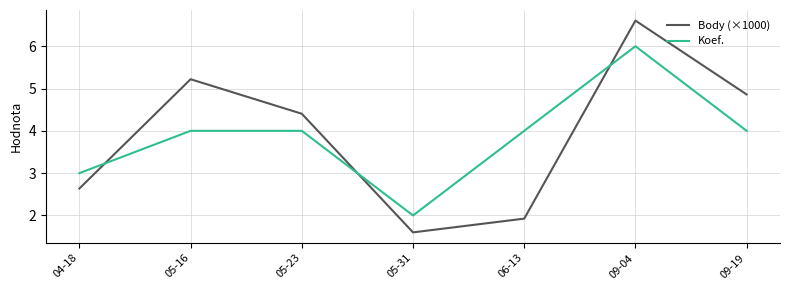

Which series has the widest spread of values?

Body (×1000)